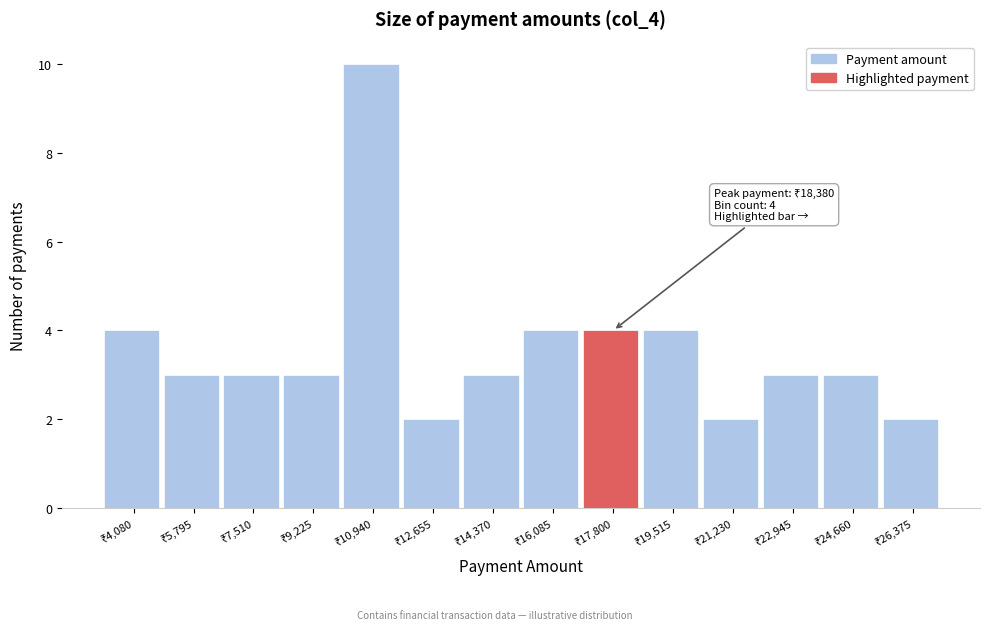

Reading left to right, what are all the values shown in this chart?

4	3	3	3	10	2	3	4	4	4	2	3	3	2